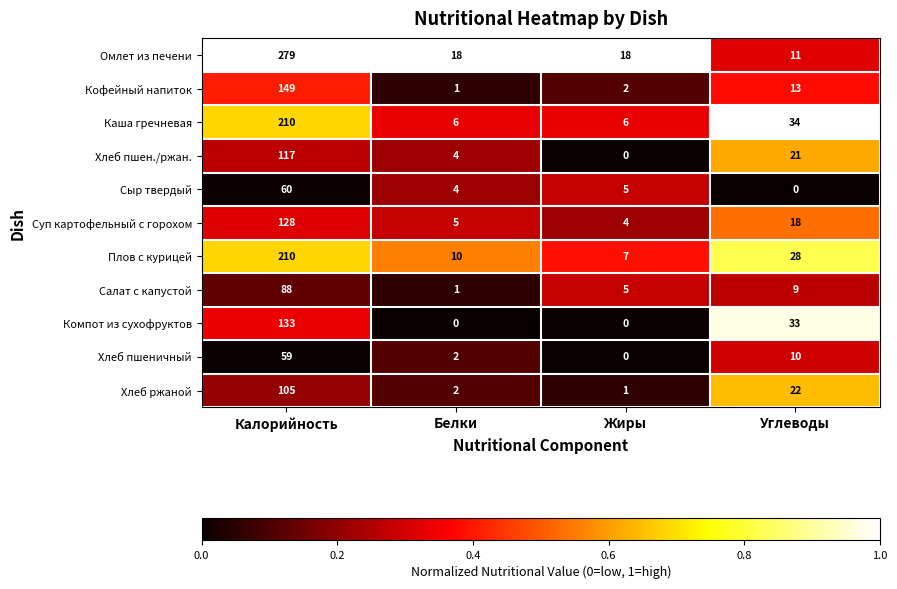

Rank the series at Углеводы from highest to lowest value.

Каша гречневая, Компот из сухофруктов, Плов с курицей, Хлеб ржаной, Хлеб пшен./ржан., Суп картофельный с горохом, Кофейный напиток, Омлет из печени, Хлеб пшеничный, Салат с капустой, Сыр твердый